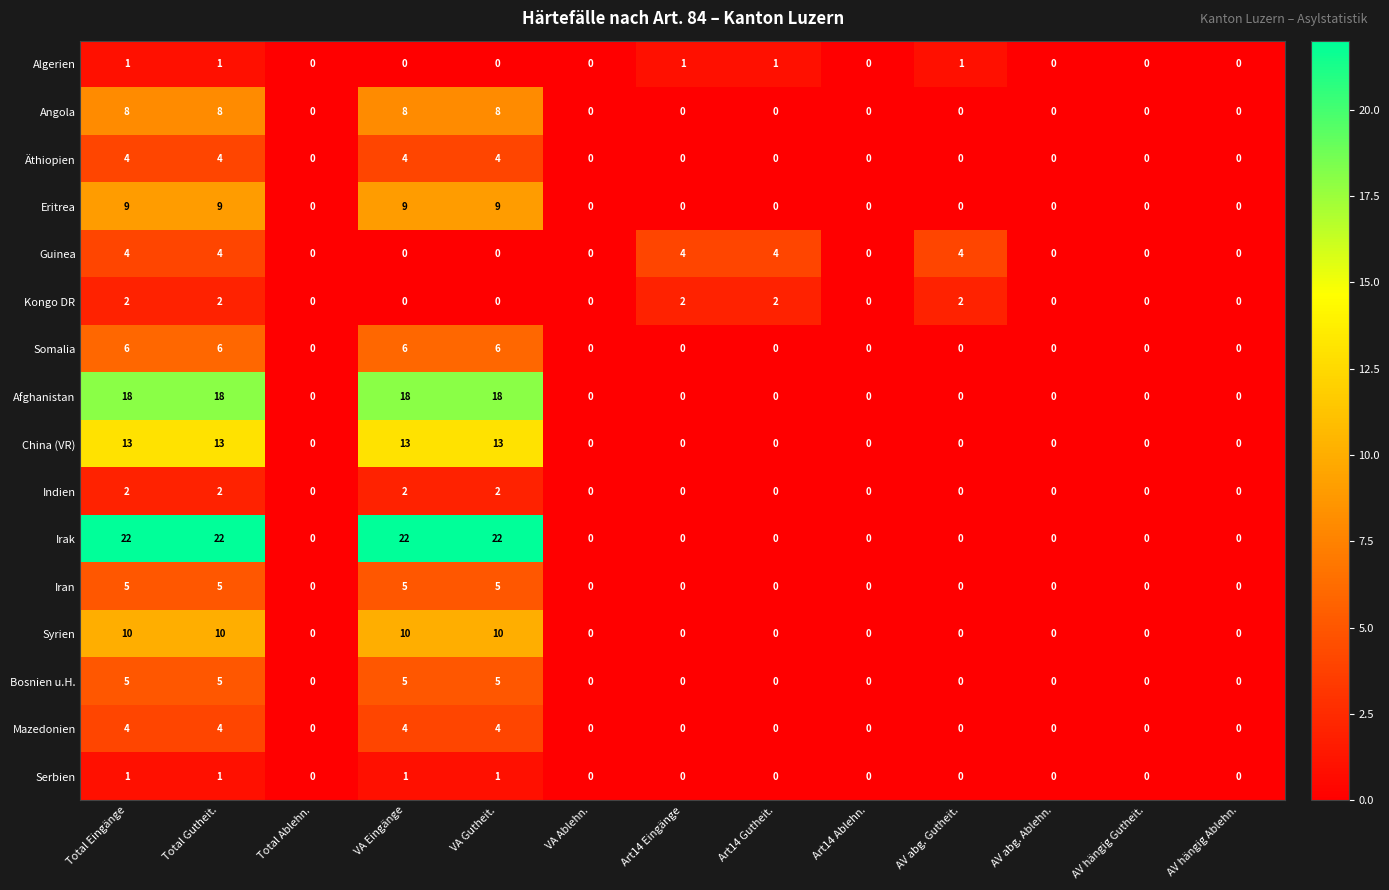

True or false: Afghanistan has a value of 0 at Art14 Gutheit..

True